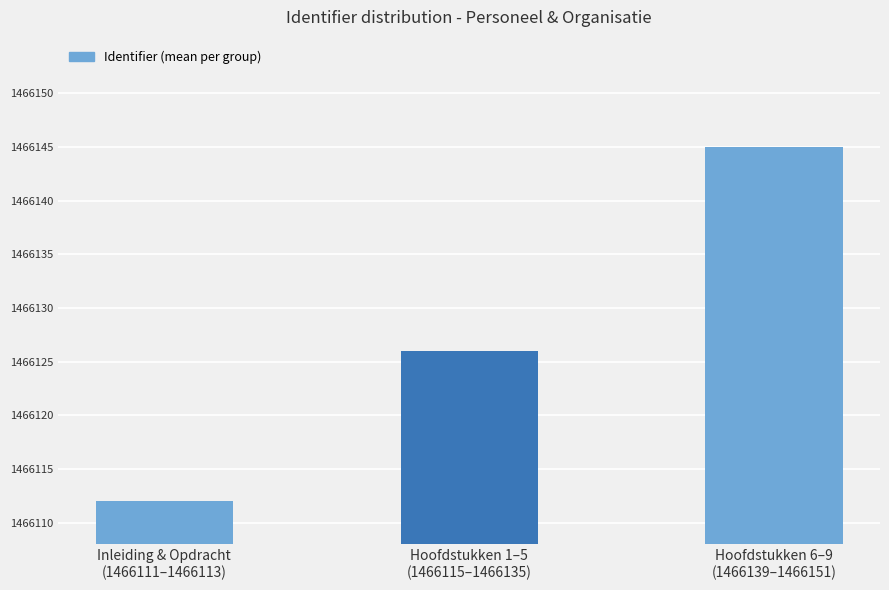

Which category has the lowest value across all series?

Inleiding & Opdracht
(1466111–1466113)